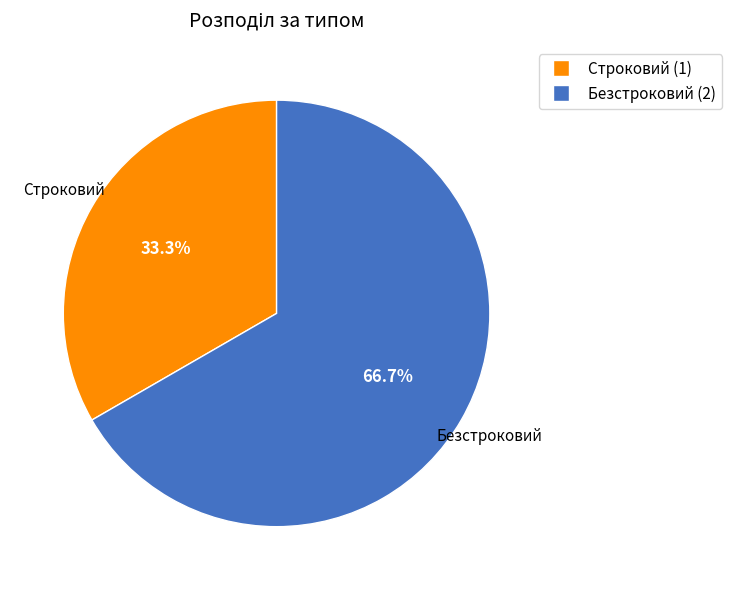

Is Безстроковий the majority of the pie?

Yes